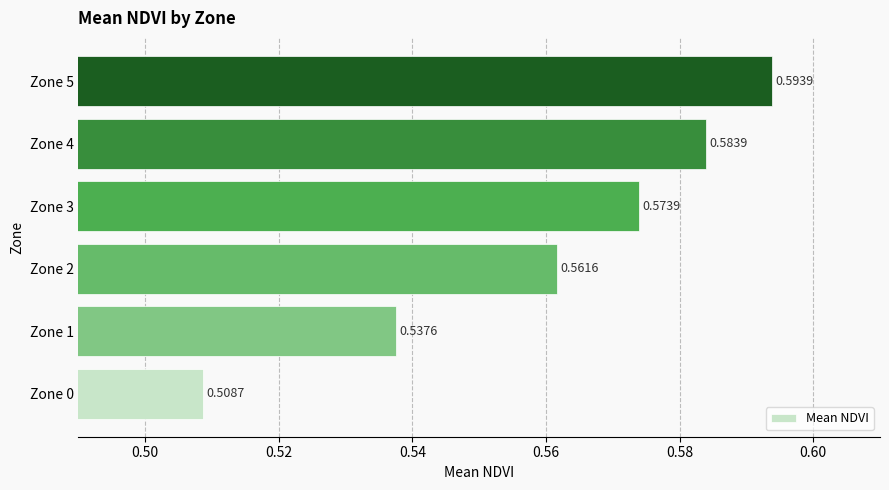

What is the difference between the maximum and minimum values?

0.1